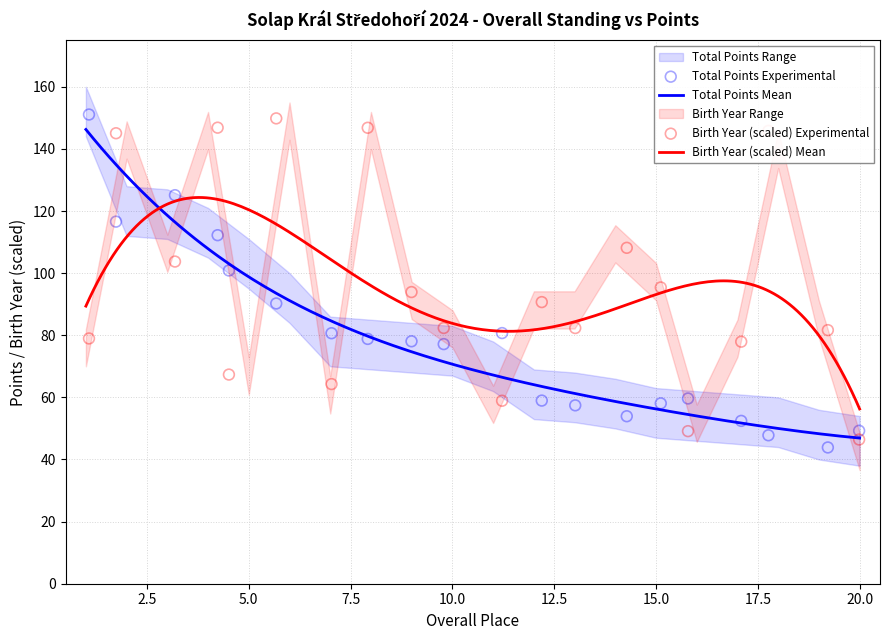

Is the value of Total Points at 13 greater than the value of Birth Year at 2?

No